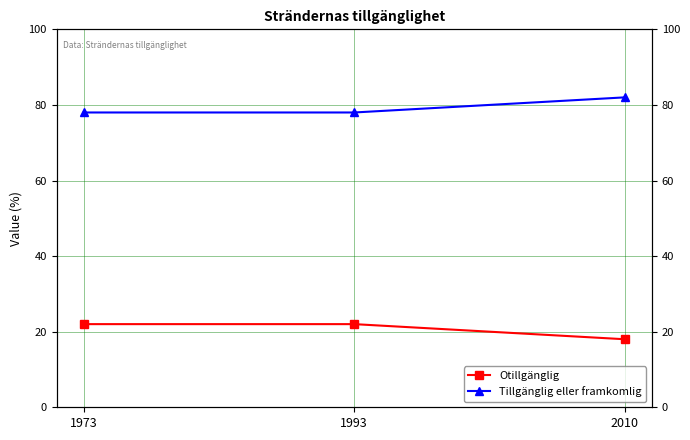

The Otillgänglig series shows 13 at 1993. True or false?

False